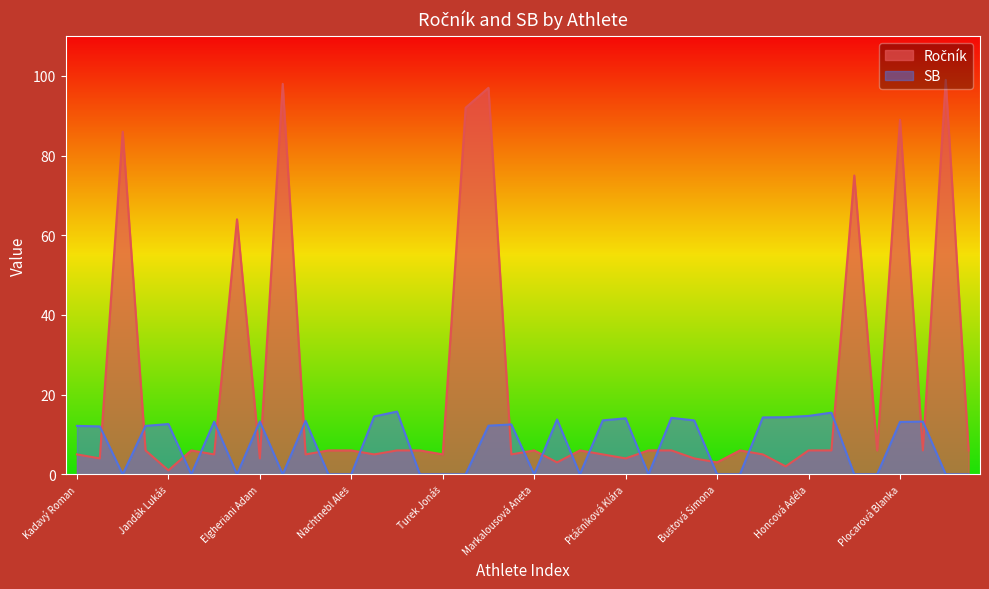

Reading left to right, list all the values displayed in this chart.

Ročník: Kadavý Roman=5.0	Schaffer Jáchym=4.0	Fedor Martin=86.0	Horna Lukáš=6.0	Jandák Lukáš=1.0	Hejna Filip=6.0	Fejtek Marek=5.0	Holič Jiří=64.0	Elgheriani Adam=4.0	Horák Miroslav=98.0	Jarolímek Jan=5.0	Vodička Jan=6.0	Nachtnebl Aleš=6.0	Svoboda Jakub=5.0	Bronec Tomáš=6.0	Novák Tomáš=6.0	Turek Jonáš=5.0	Zikmund Adam=92.0	Bekr Radek=97.0	Pícha Štěpán=5.0	Markalousová Aneta=6.0	Valentová Jana=3.0	Plecháčová Tereza=6.0	Dušková Ema=5.0	Ptáčníková Klára=4.0	Bártová Viktorie=6.0	Boková Sára=6.0	Richterová Kateřina=4.0	Buštová Simona=3.0	Frýbová Anežka=6.0	Vohnoutová Klára=5.0	Drahoňovská Eliška=2.0	Honcová Adéla=6.0	Stasová Anna=6.0	Kratochvílová Hana=75.0	Drahoňovská Pavlína=6.0	Plocarová Blanka=89.0	Plecháčová Andrea=6.0	Šupolová Michaela=99.0	Krykorková Tereza=6.0
SB: Kadavý Roman=12.2	Schaffer Jáchym=12.0	Fedor Martin=0.0	Horna Lukáš=12.2	Jandák Lukáš=12.6	Hejna Filip=0.0	Fejtek Marek=13.2	Holič Jiří=0.0	Elgheriani Adam=13.3	Horák Miroslav=0.0	Jarolímek Jan=13.4	Vodička Jan=0.0	Nachtnebl Aleš=0.0	Svoboda Jakub=14.5	Bronec Tomáš=15.8	Novák Tomáš=0.0	Turek Jonáš=0.0	Zikmund Adam=0.0	Bekr Radek=12.2	Pícha Štěpán=12.5	Markalousová Aneta=0.0	Valentová Jana=13.8	Plecháčová Tereza=0.0	Dušková Ema=13.5	Ptáčníková Klára=14.1	Bártová Viktorie=0.0	Boková Sára=14.2	Richterová Kateřina=13.5	Buštová Simona=0.0	Frýbová Anežka=0.0	Vohnoutová Klára=14.3	Drahoňovská Eliška=14.3	Honcová Adéla=14.7	Stasová Anna=15.5	Kratochvílová Hana=0.0	Drahoňovská Pavlína=0.0	Plocarová Blanka=13.2	Plecháčová Andrea=13.2	Šupolová Michaela=0.0	Krykorková Tereza=0.0